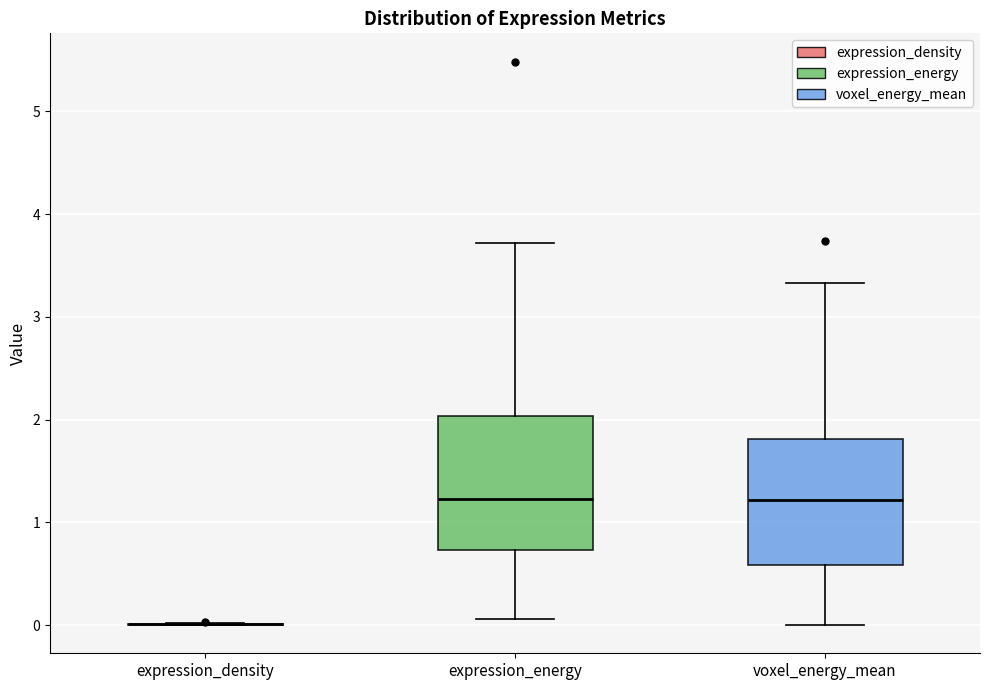

Reading left to right, read every box against the y-axis: the position of its median line, the range the box covers, and the ends of its whiskers. The values are not printed on the chart, so give them approximately, as read against the axis.

expression_density: box collapsed to a line at 0.0, whiskers 0.0 to 0.0
expression_energy: median 1.2, box 0.7 to 2.0, whiskers 0.1 to 3.7
voxel_energy_mean: median 1.2, box 0.6 to 1.8, whiskers 0.0 to 3.3